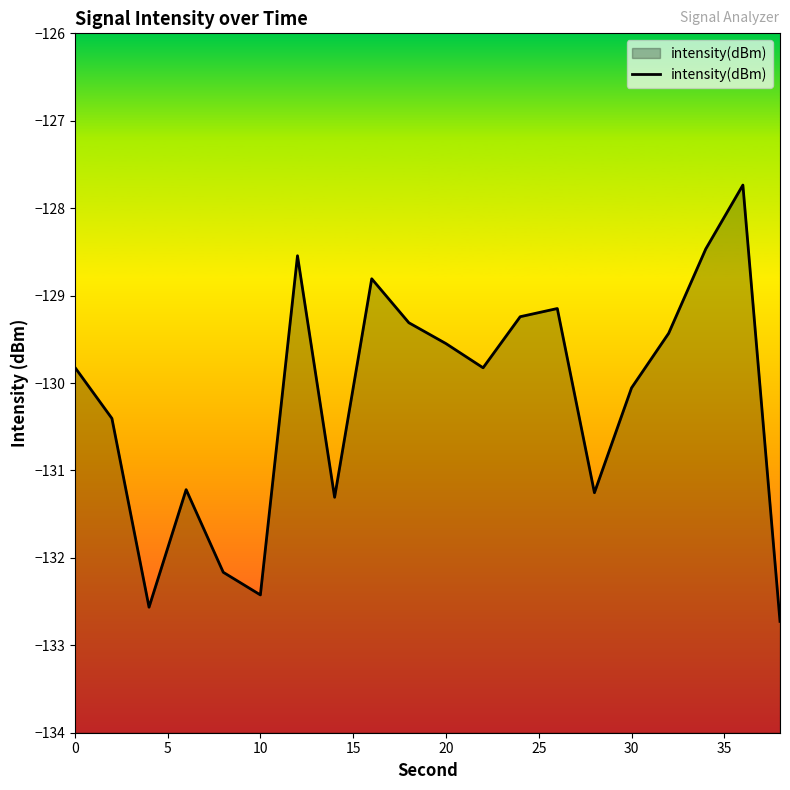

Read the value at 30.

-130.1